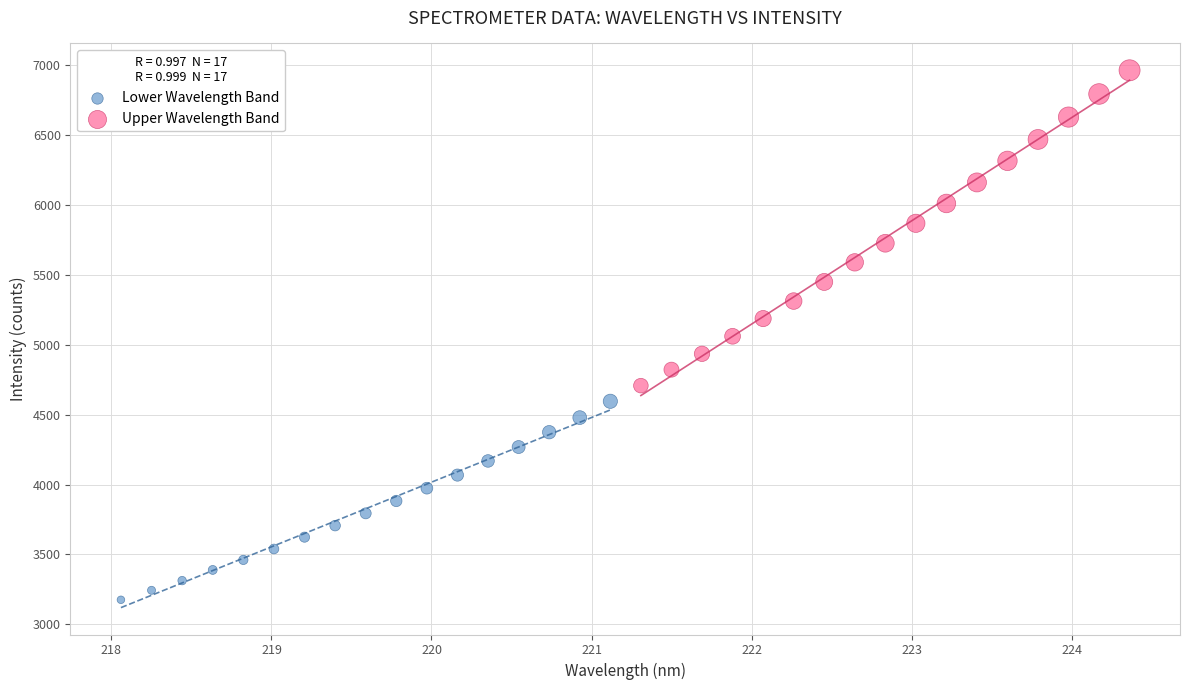

What are all the series names shown in the legend?

Lower Wavelength Band, Upper Wavelength Band